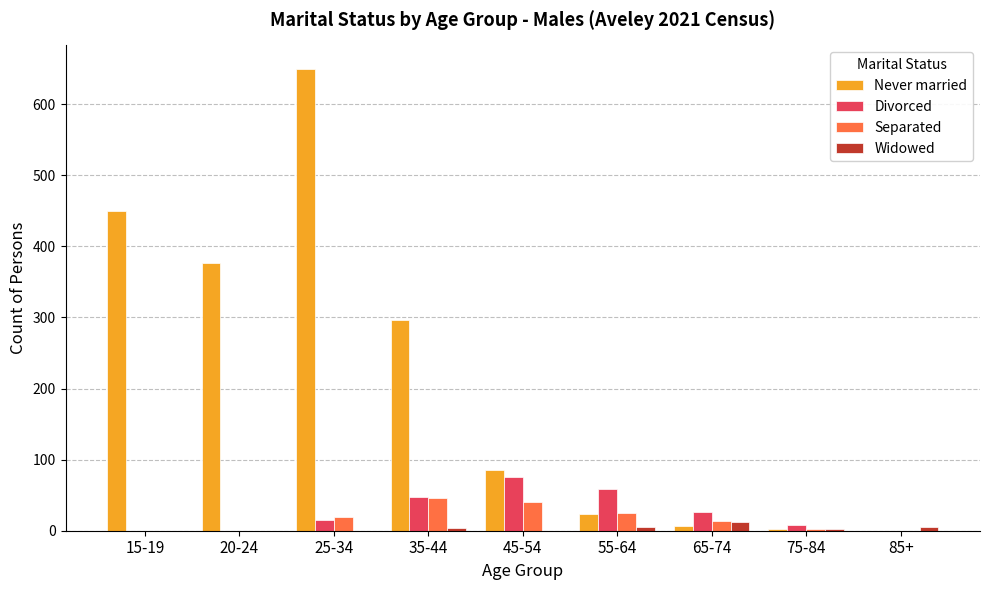

What is the maximum value shown in the chart?

650